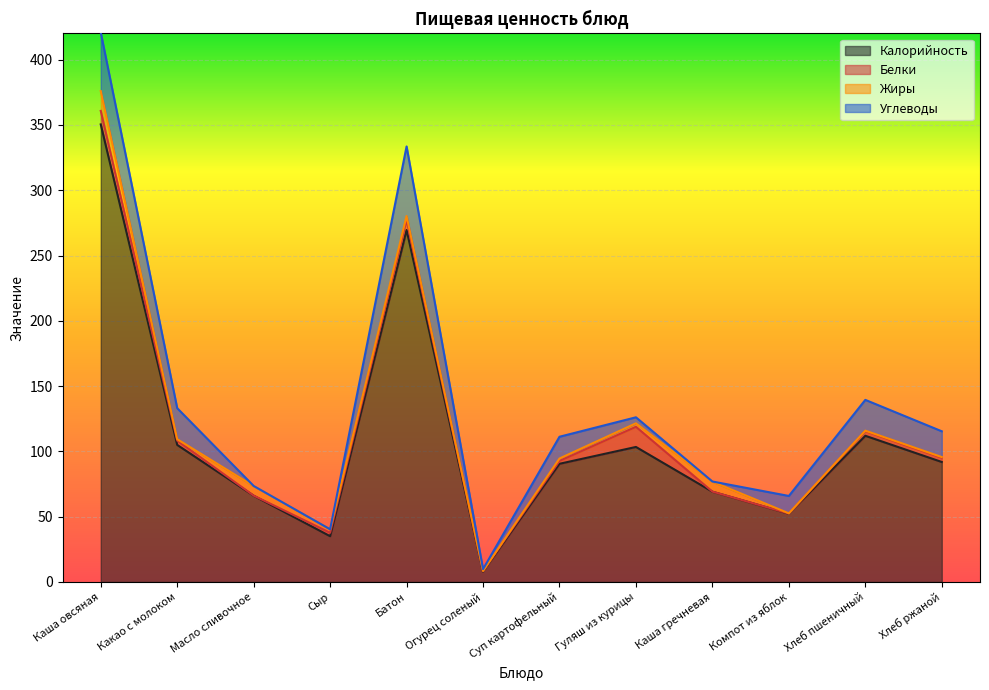

Which category has the highest value in the Белки series?

Гуляш из курицы